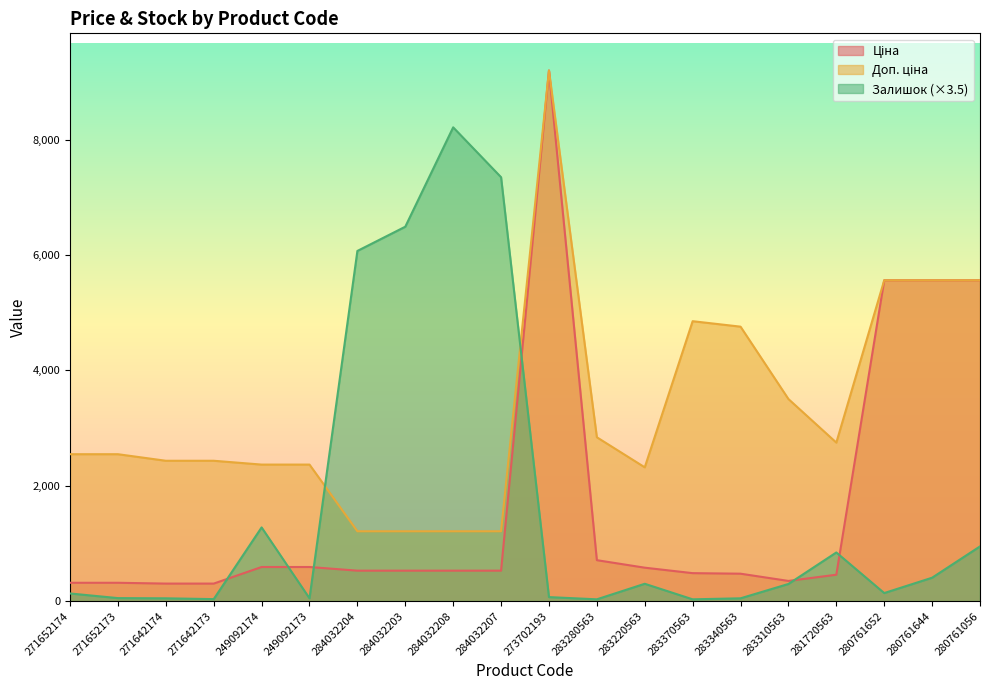

The Доп. ціна series shows 1210.7 at 284032203. True or false?

True